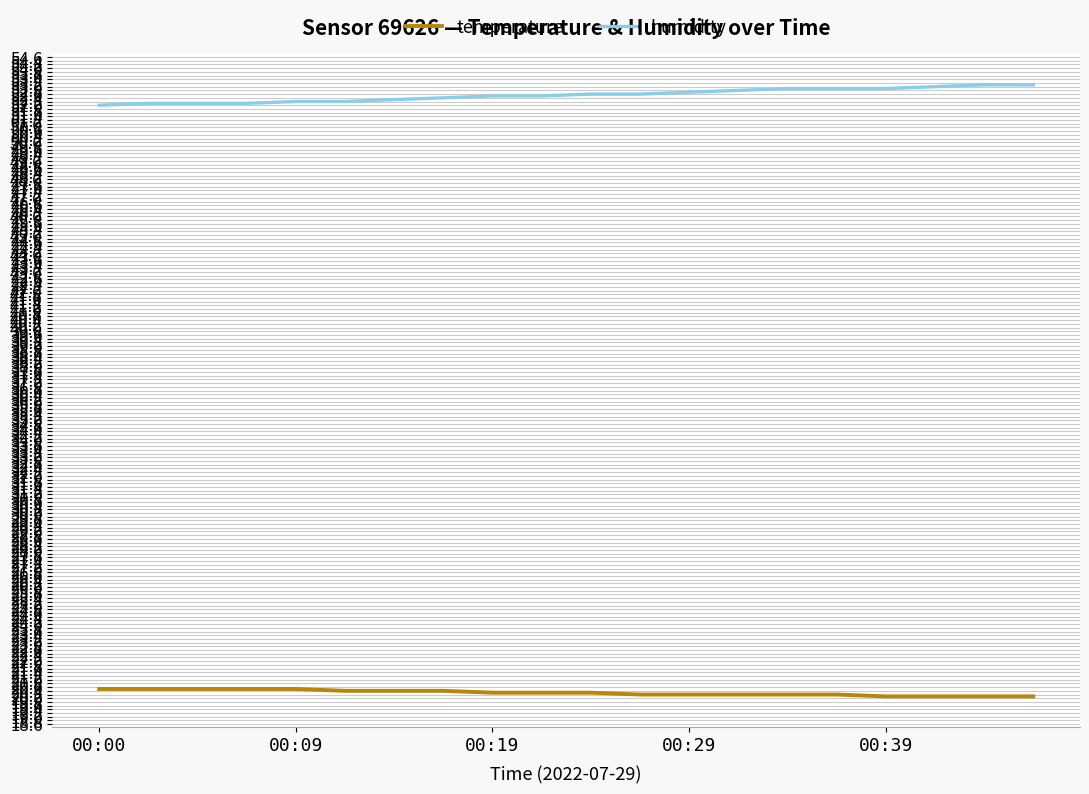

What is the smallest value displayed?

20.1